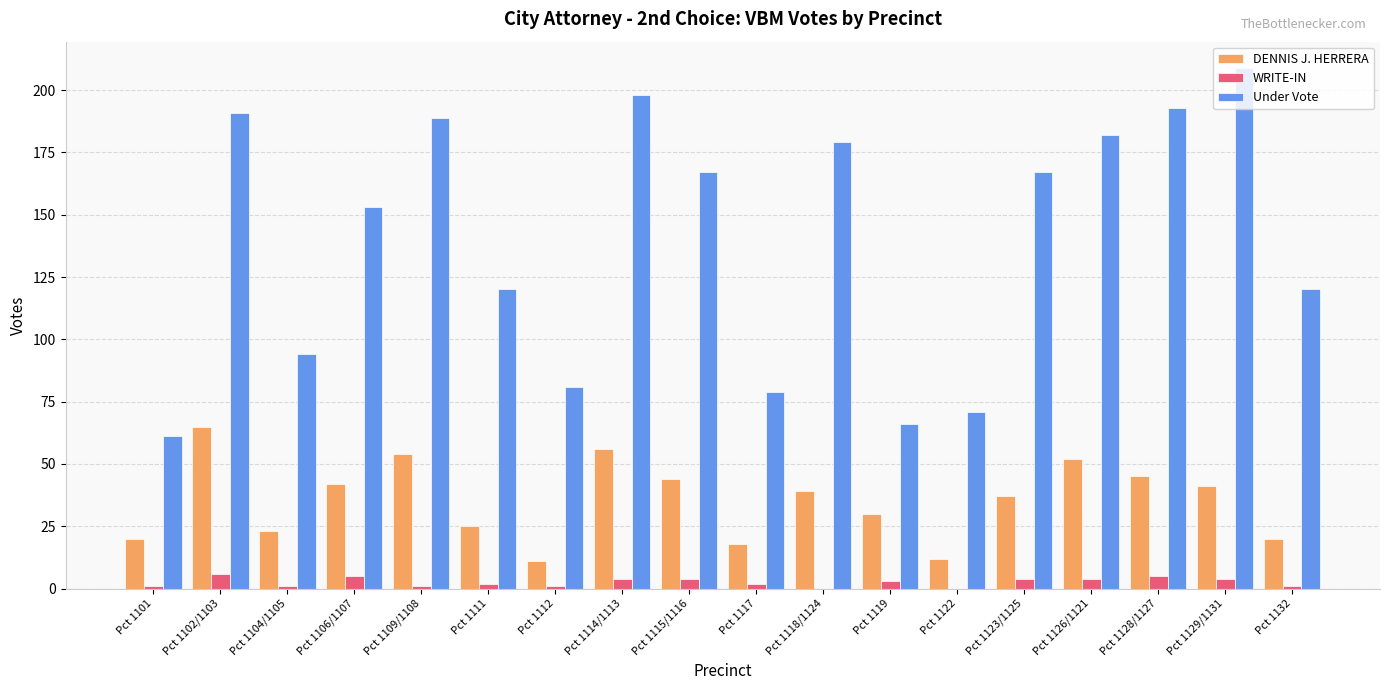

Which series has the widest spread of values?

Under Vote